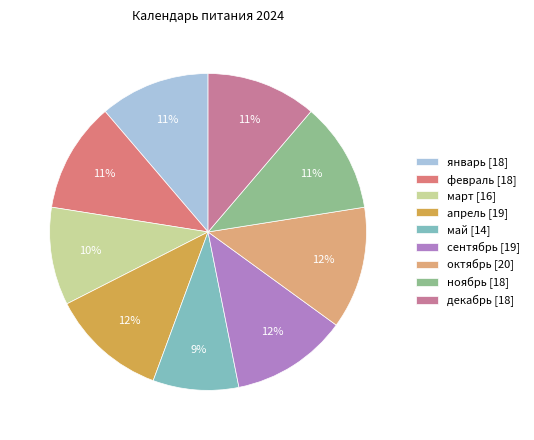

Rank the categories by value from lowest to highest.

май, март, январь, февраль, ноябрь, декабрь, апрель, сентябрь, октябрь